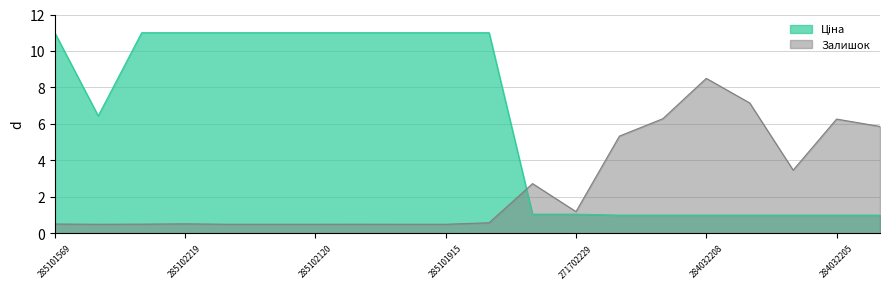

What is the difference between the second highest and second lowest values in the Ціна series?

10.0